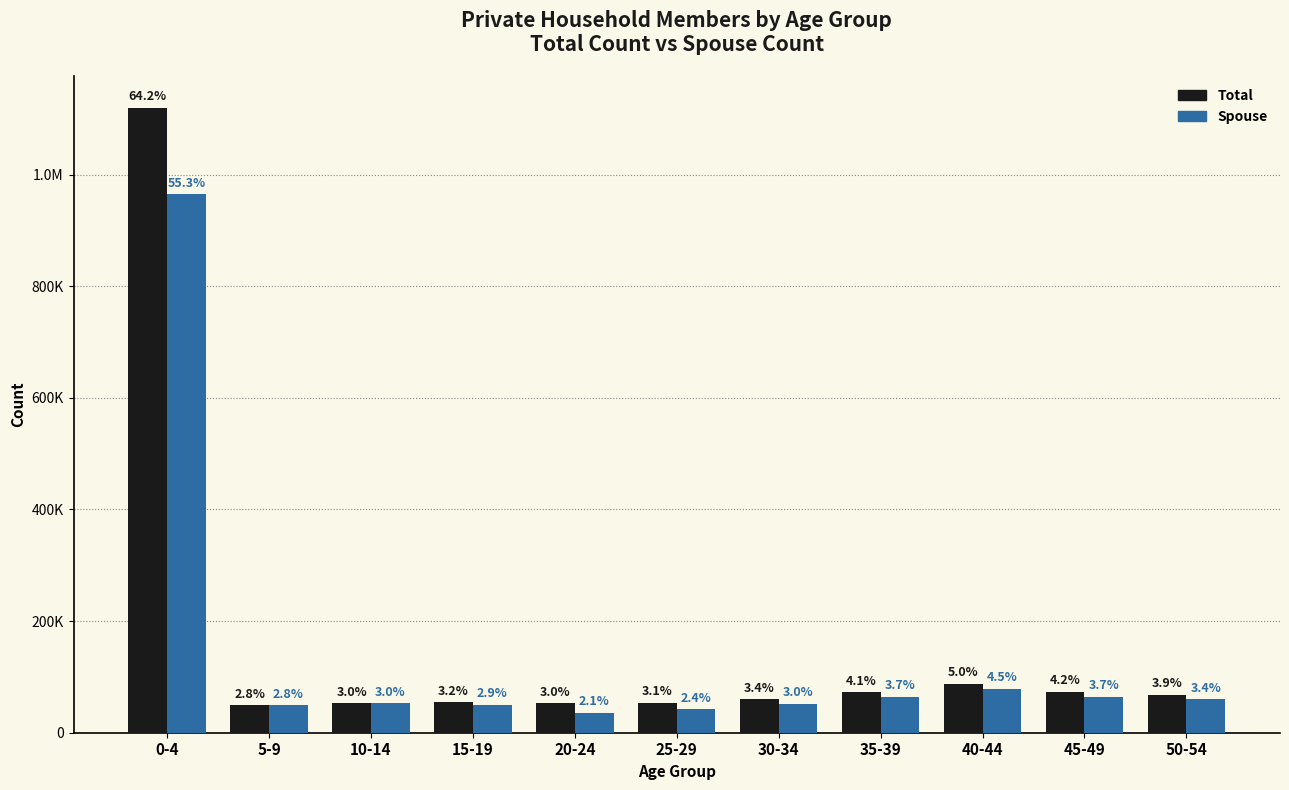

What are all the series names shown in the legend?

Total, Spouse